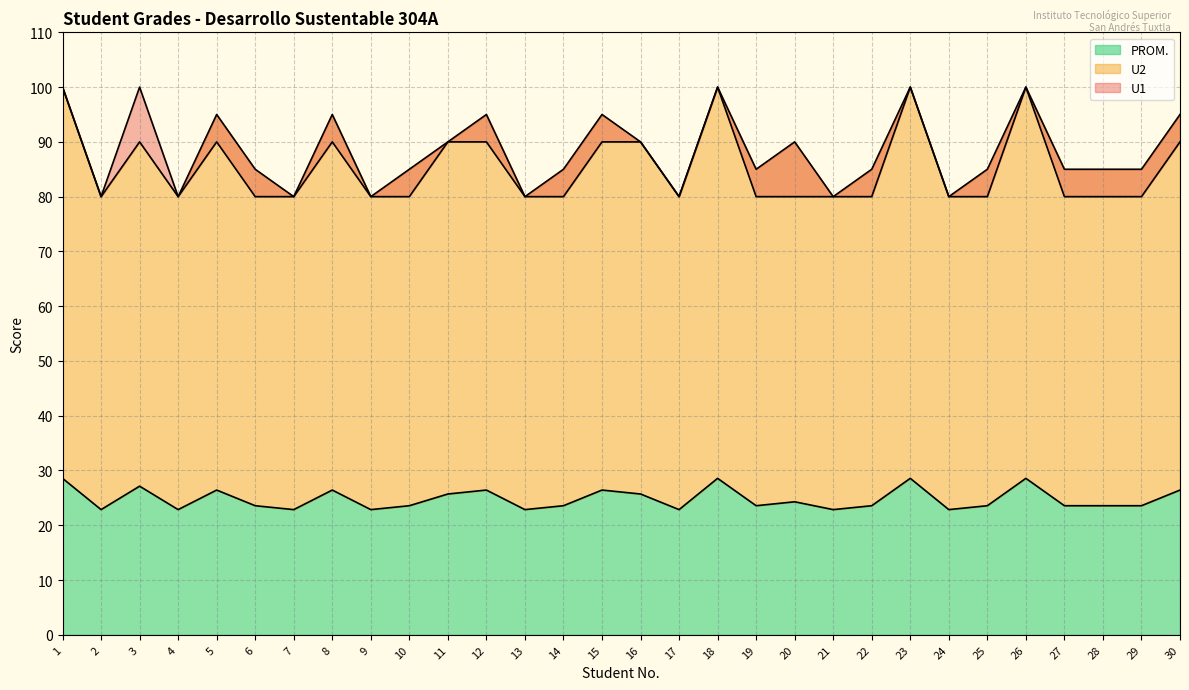

What is the maximum value for PROM.?

28.6